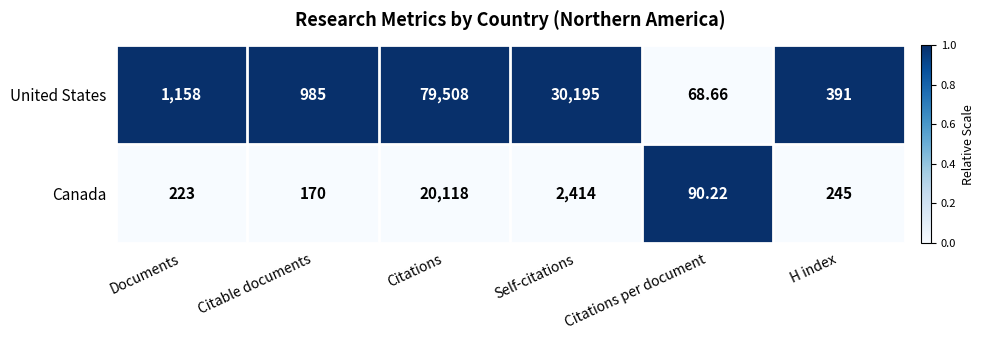

Which category has the lowest value across all series?

Citations per document